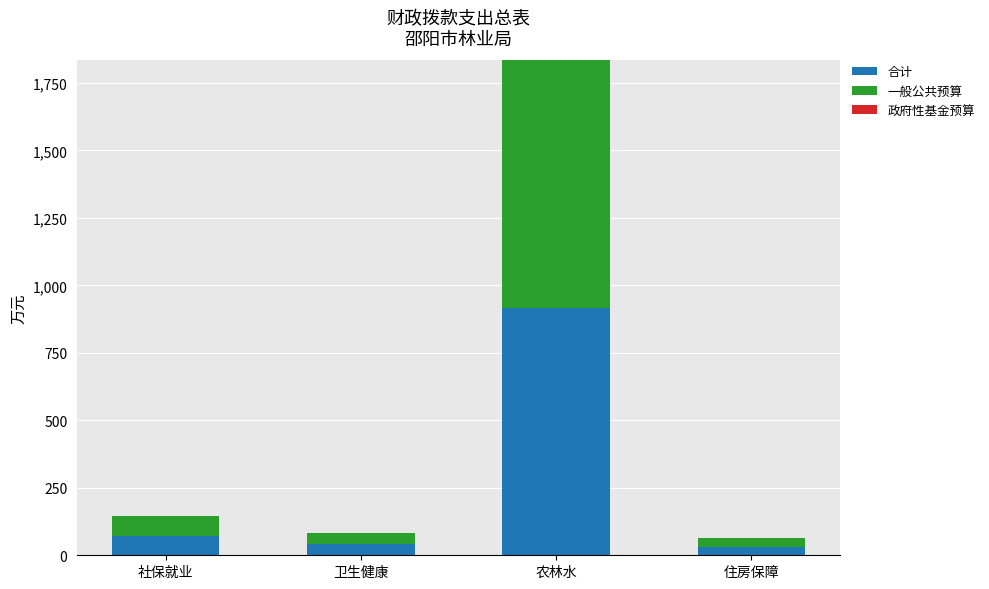

Count the number of categories in the chart.

4